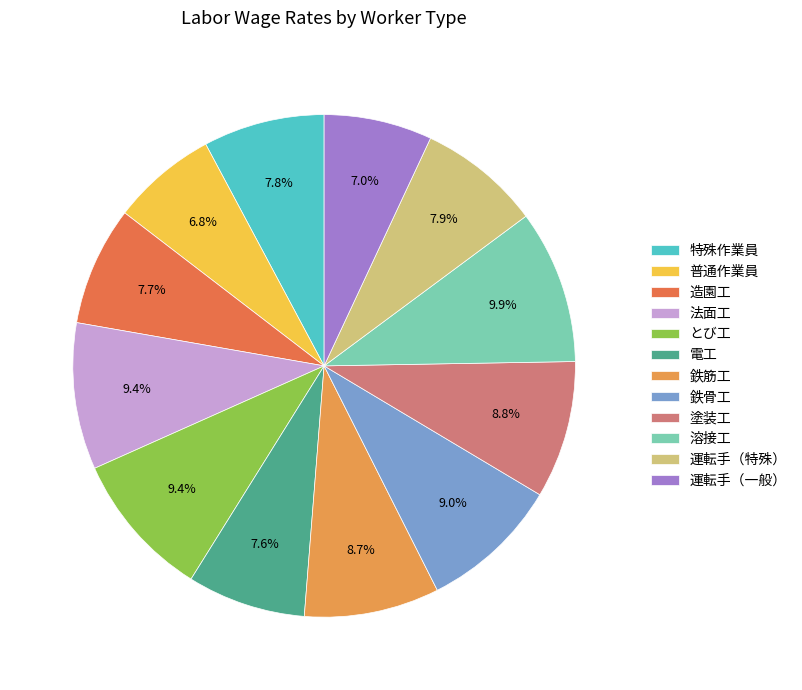

What is the ratio of the value at 溶接工 to the value at 鉄筋工?

1.1